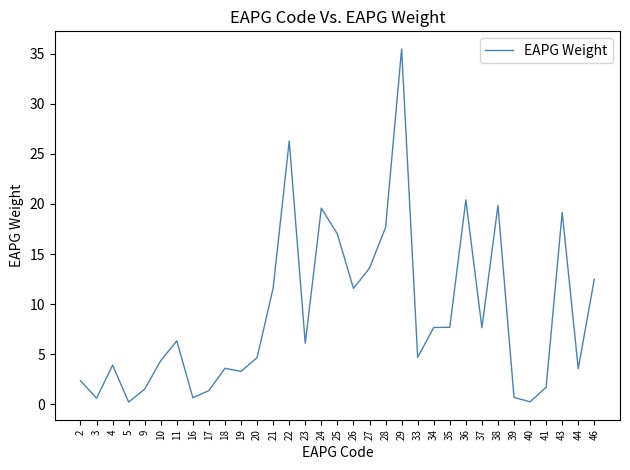

The chart shows a value of 1.5 at 44. True or false?

False